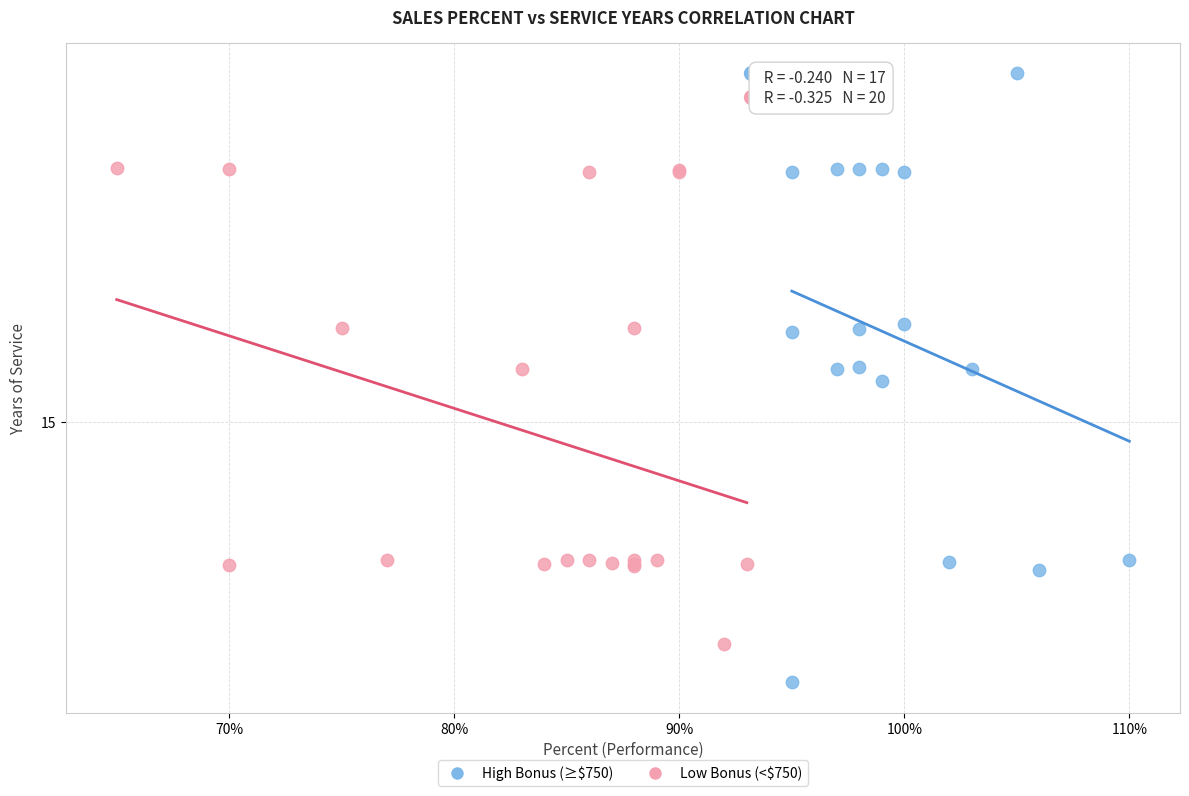

What are all the series names shown in the legend?

High Bonus (≥$750), Low Bonus (<$750)